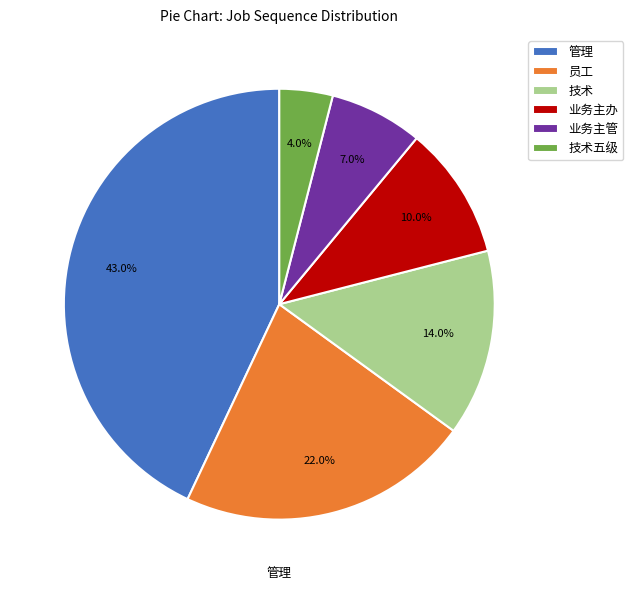

Is there any slice that represents more than half of the pie?

No